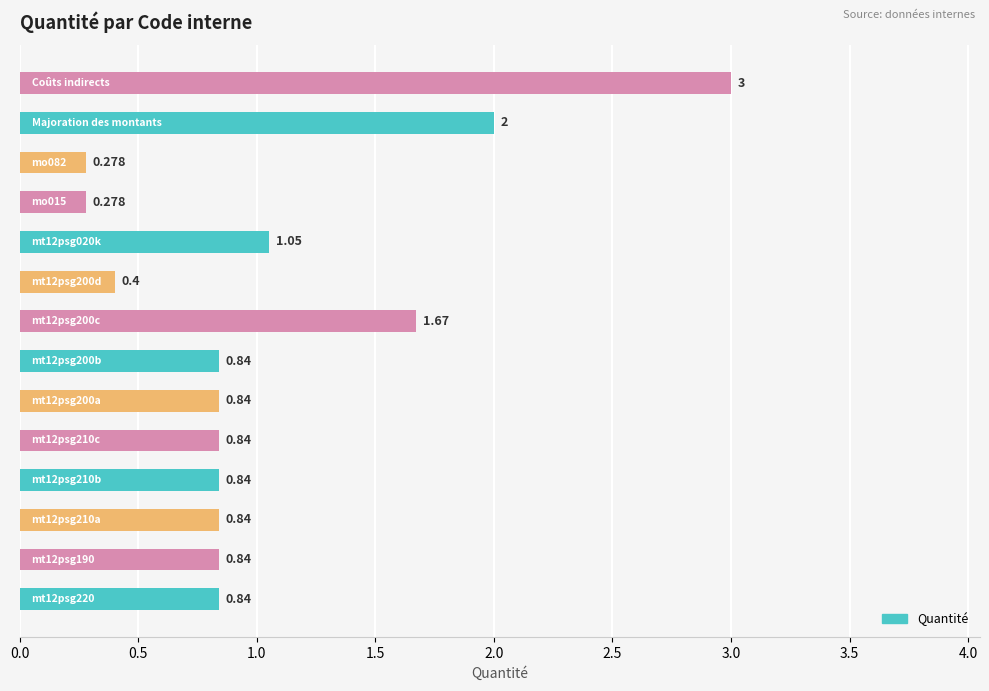

What is the maximum value shown in the chart?

3.0